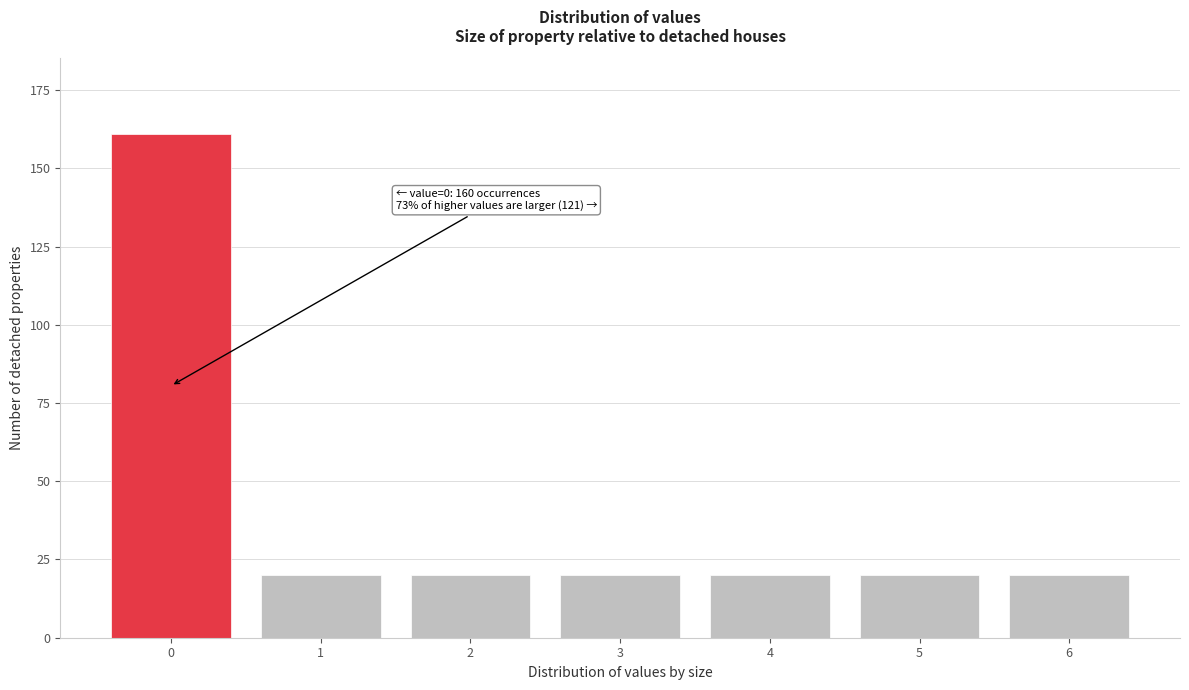

Reading right to left, what are all the values shown in this chart?

6=20	5=20	4=20	3=20	2=20	1=20	0=161